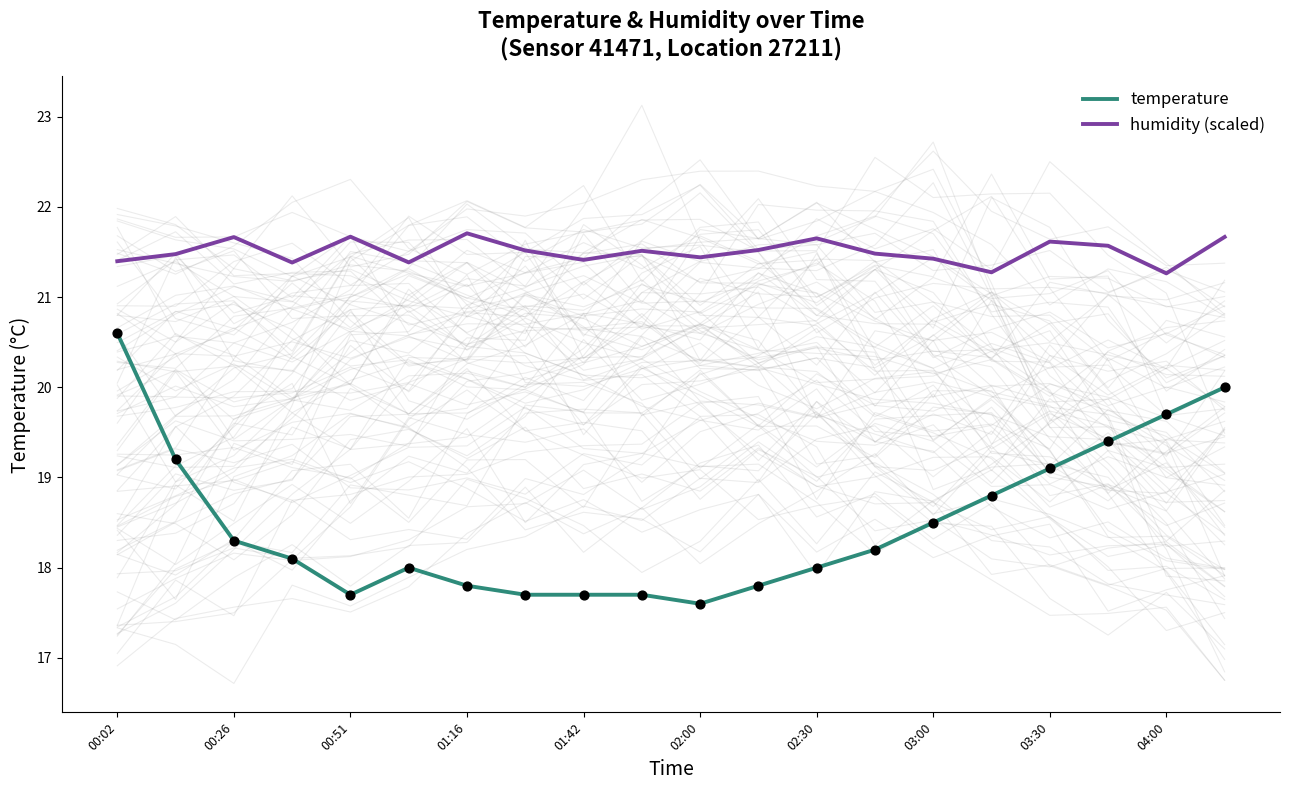

At how many categories does at least one series exceed 20?

20